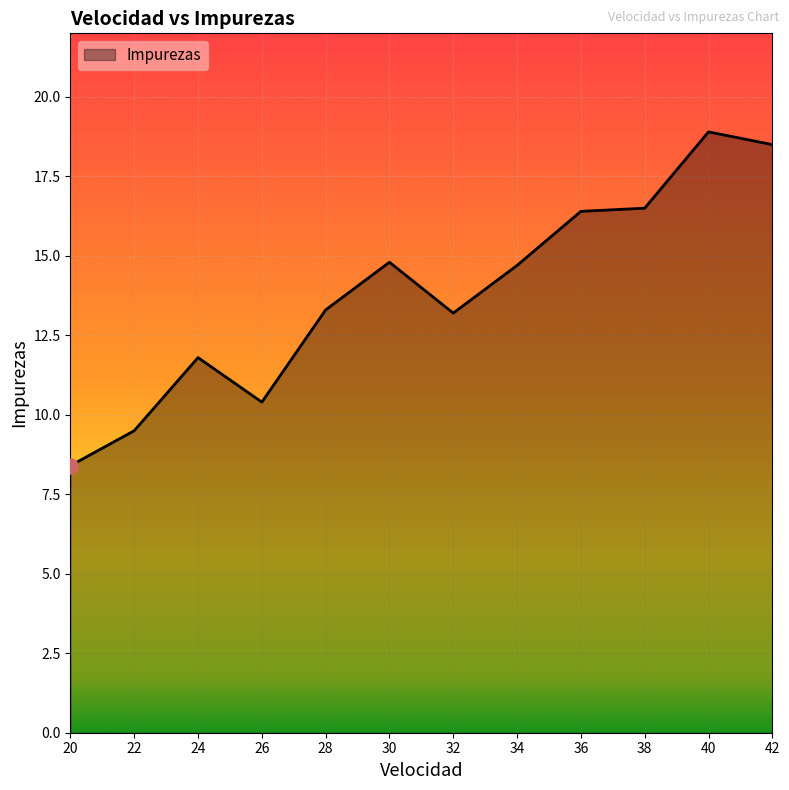

What is the change in value from 28 to 34?

+1.4